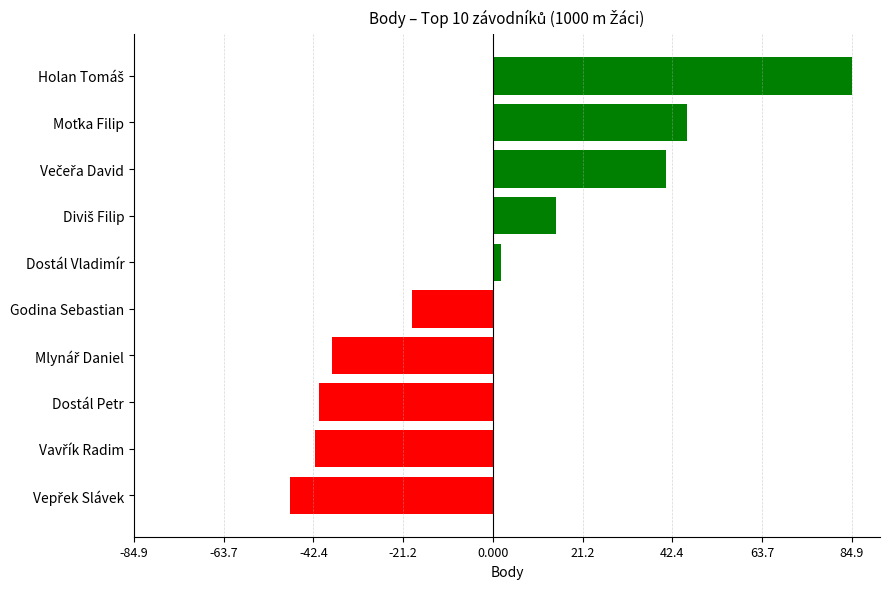

What is the approximate value at Dostál Petr?

-41.1